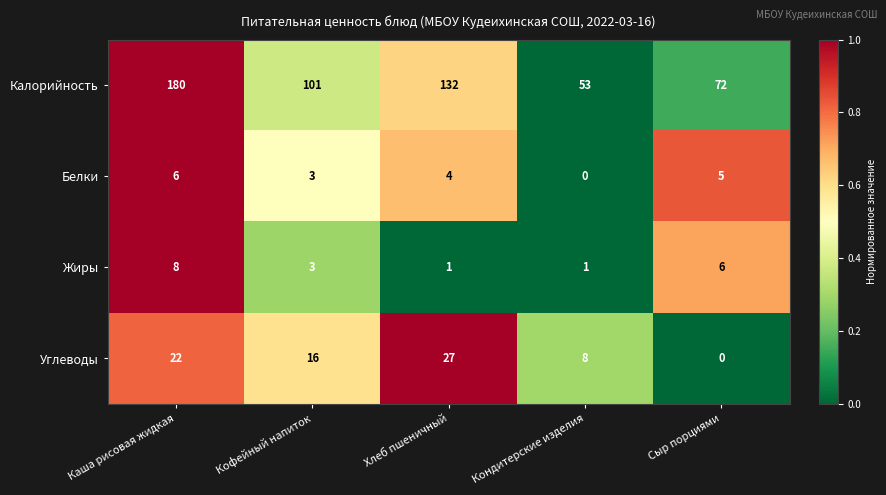

Reading right to left, extract all data points from this chart.

Калорийность: 72	53	132	101	180
Белки: 5	0	4	3	6
Жиры: 6	1	1	3	8
Углеводы: 0	8	27	16	22